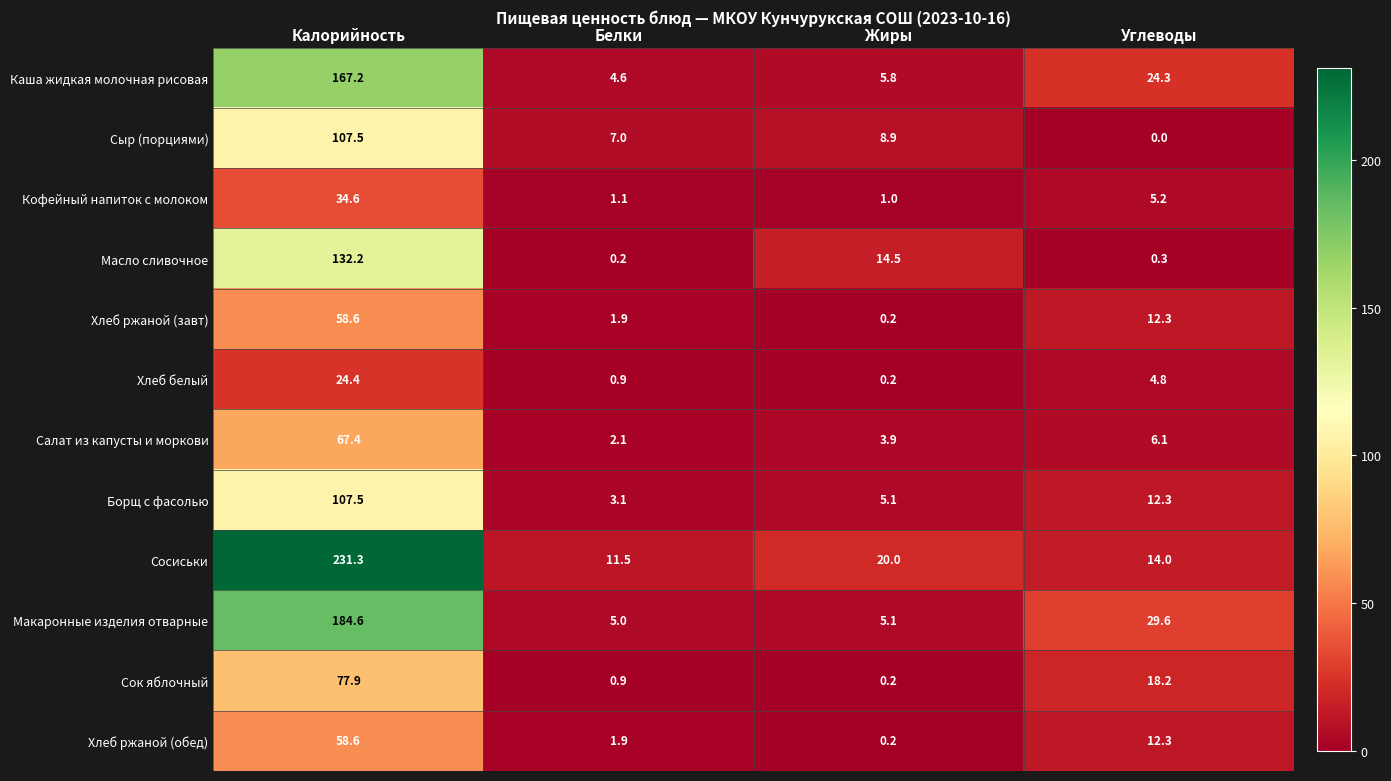

Between Белки and Жиры, which series saw the biggest shift?

Масло сливочное